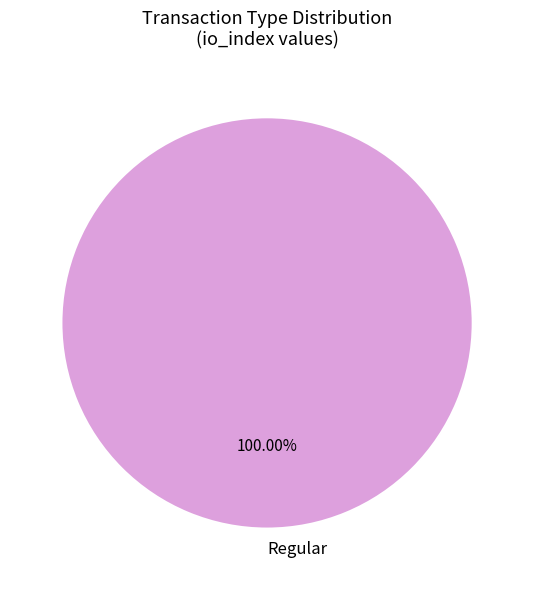

Rank the categories by value from highest to lowest.

Regular